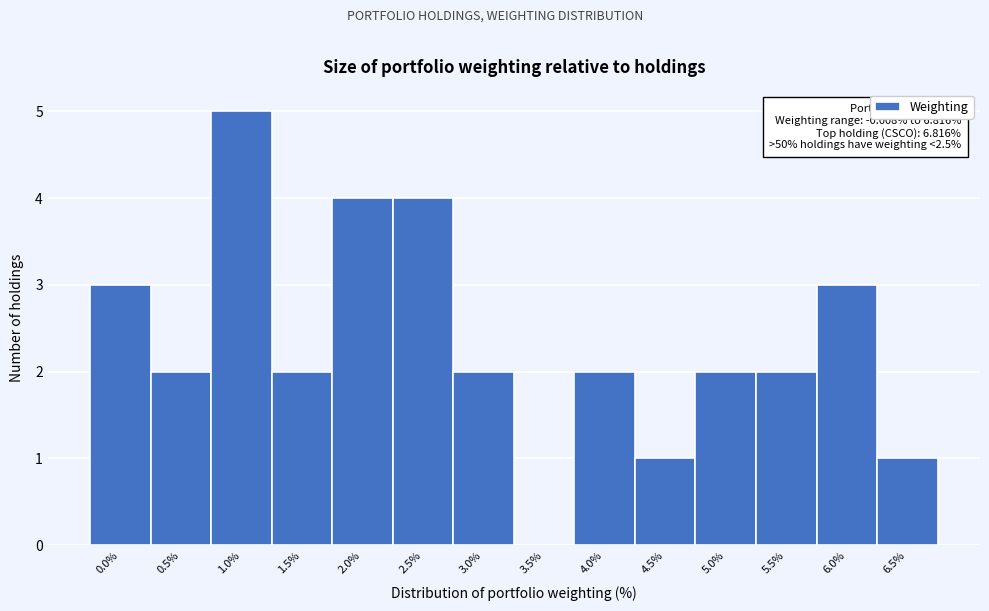

Reading left to right, what are all the values shown in this chart?

0.0%=3	0.5%=2	1.0%=5	1.5%=2	2.0%=4	2.5%=4	3.0%=2	3.5%=0	4.0%=2	4.5%=1	5.0%=2	5.5%=2	6.0%=3	6.5%=1